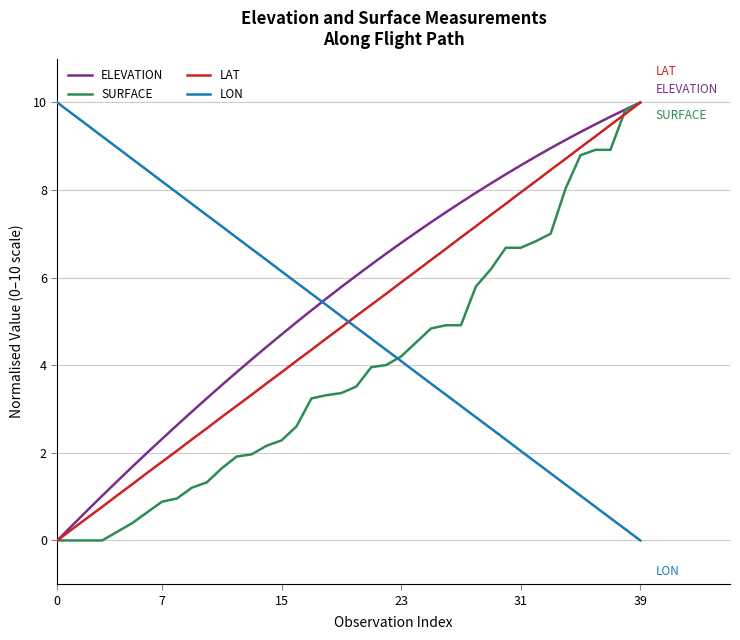

True or false: LAT has more than 0 points higher than both neighbors.

False